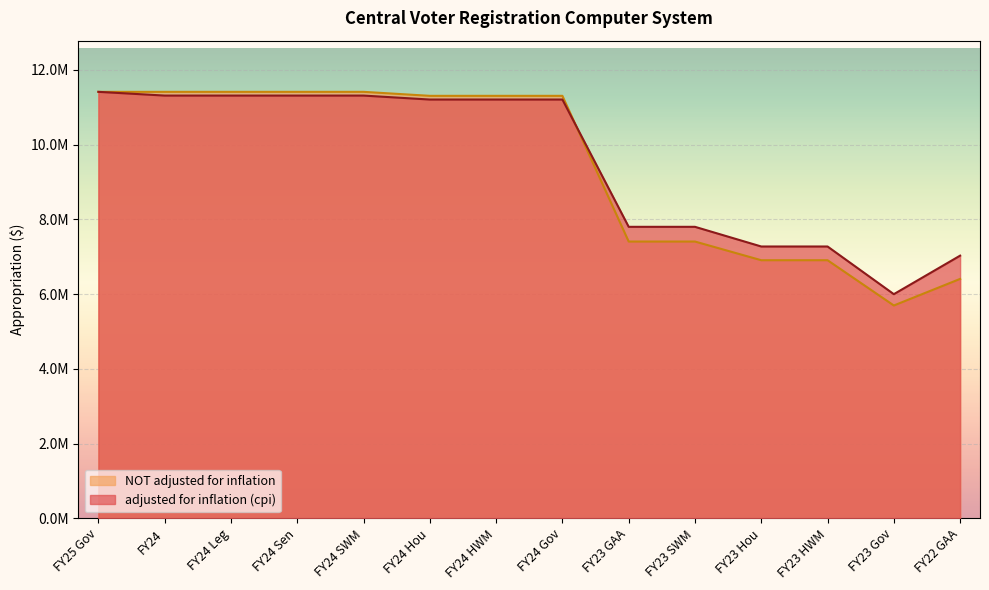

What is the difference between the maximum and second lowest values in the adjusted for inflation (cpi) series?

4384315